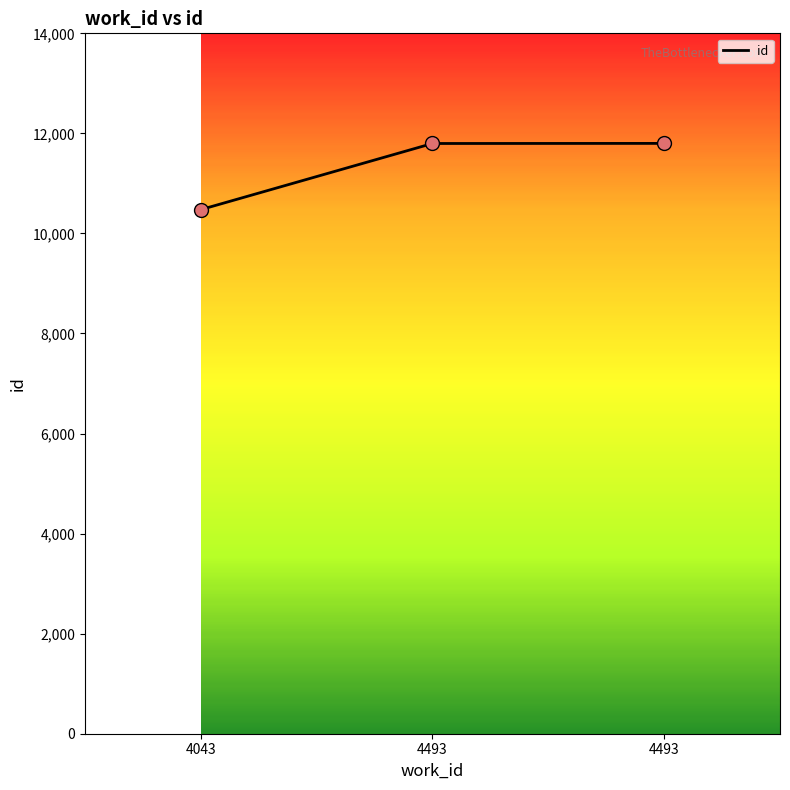

Between 4043 and 4493, which is larger?

4493